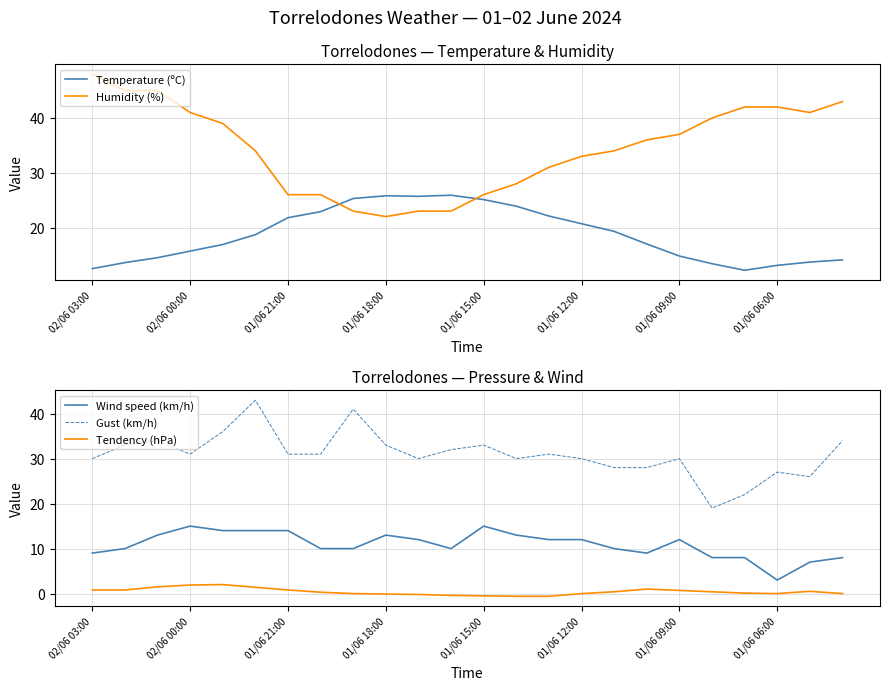

The value of Tendency (hPa) at 02/06 00:00 is 1.9. True or false?

True